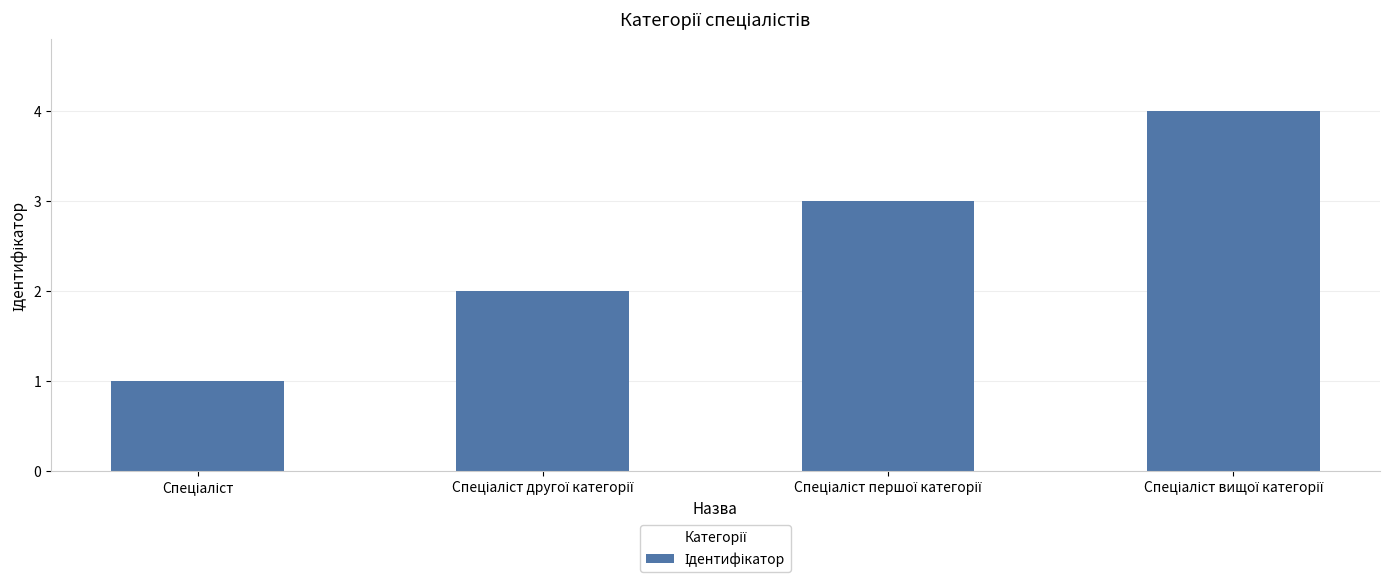

What is the difference between the maximum and minimum values?

3